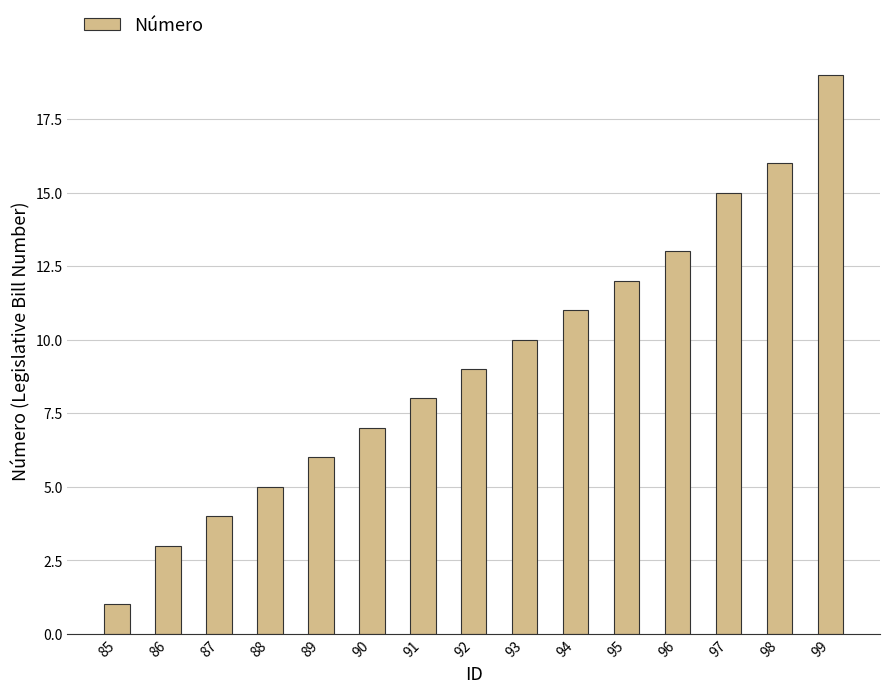

Which category has the highest value across all series?

99